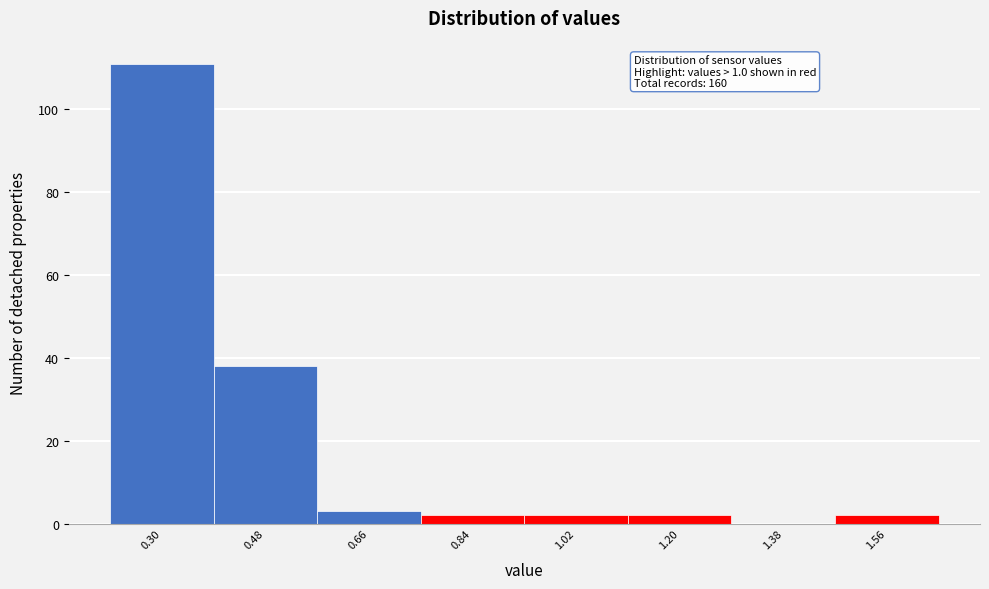

Reading left to right, transcribe all the data shown in this chart.

0.30=111	0.48=38	0.66=3	0.84=2	1.02=2	1.20=2	1.38=0	1.56=2